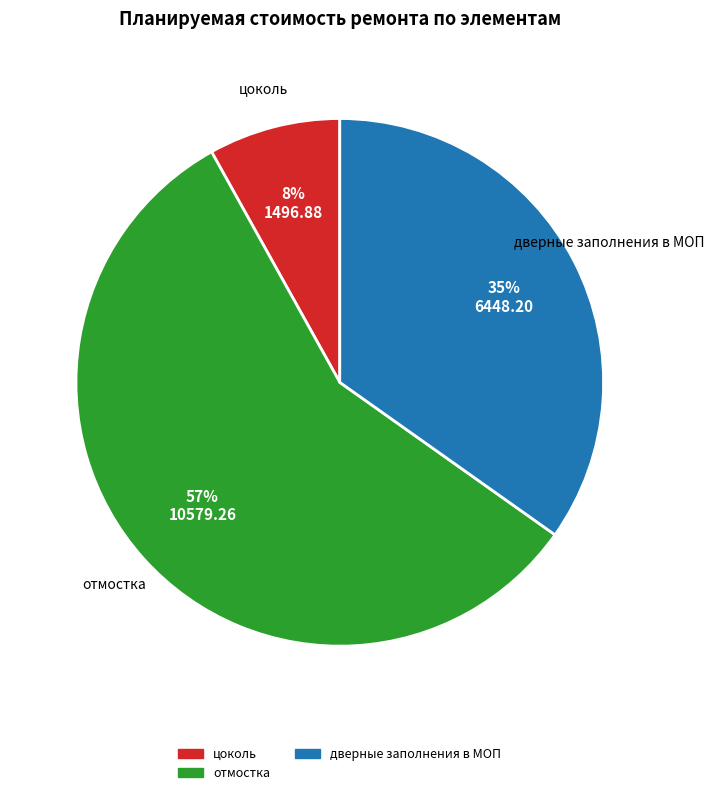

Is there a majority slice in this chart?

Yes